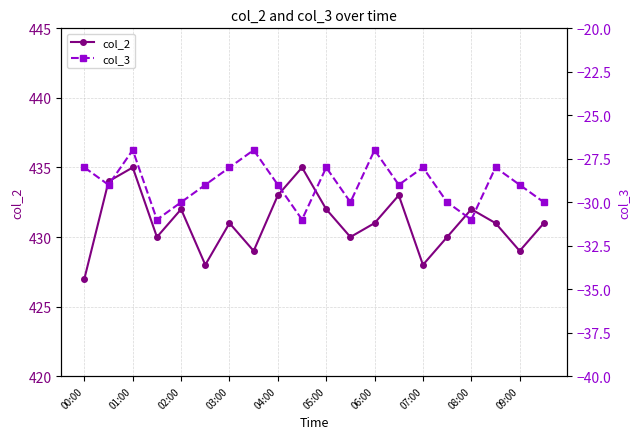

What is the value of the col_3 point at the 9th from the left?

-29